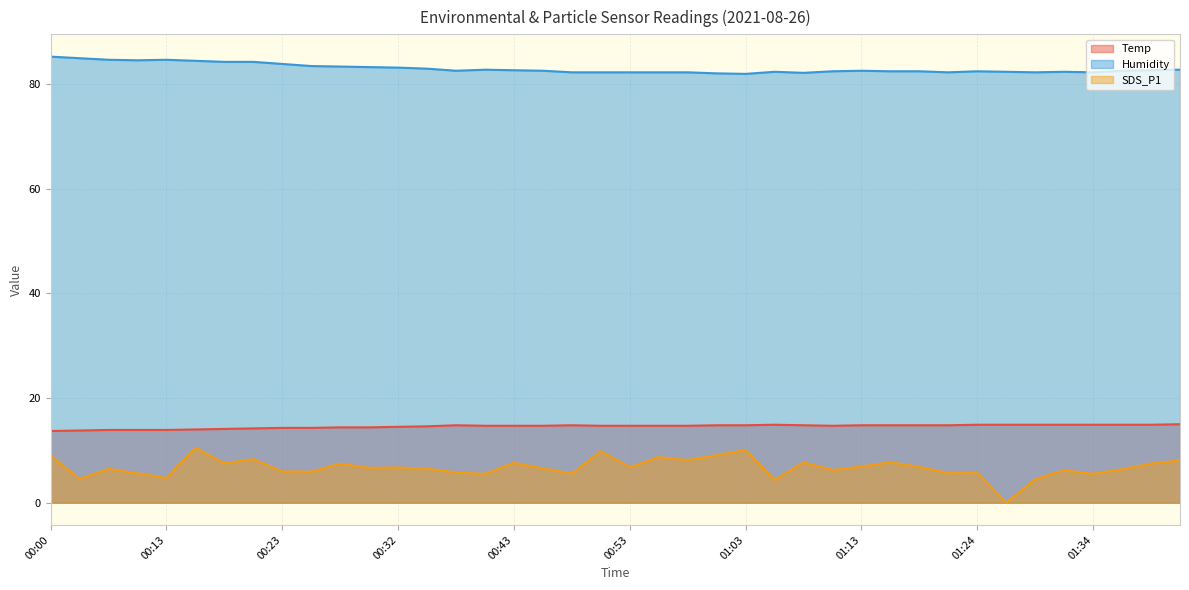

List the labels in order of Temp value, largest first.

01:41, 01:05, 01:24, 01:26, 01:29, 01:31, 01:34, 01:36, 01:39, 00:37, 00:48, 01:00, 01:03, 01:08, 01:13, 01:16, 01:19, 01:21, 00:40, 00:43, 00:45, 00:50, 00:53, 00:55, 00:58, 01:10, 00:35, 00:32, 00:27, 00:30, 00:23, 00:25, 00:20, 00:18, 00:15, 00:08, 00:10, 00:13, 00:05, 00:00